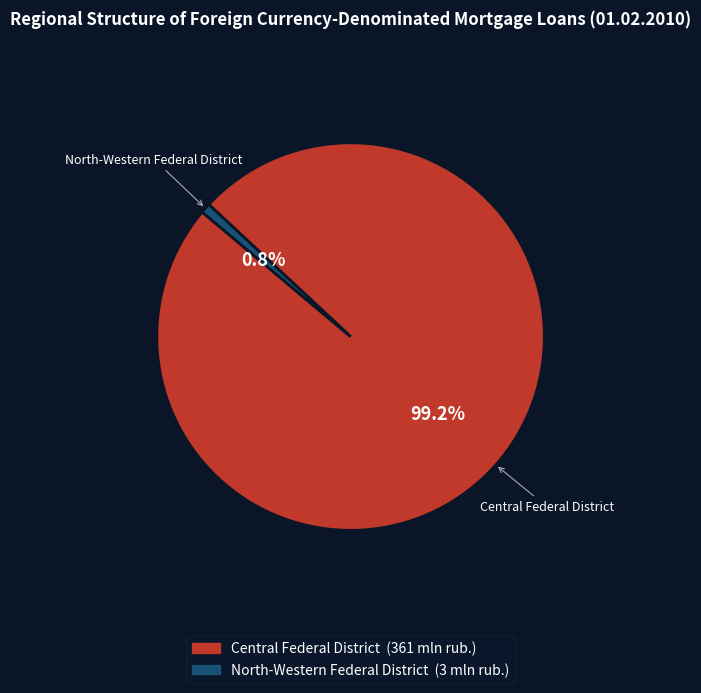

Is there a majority slice in this chart?

Yes